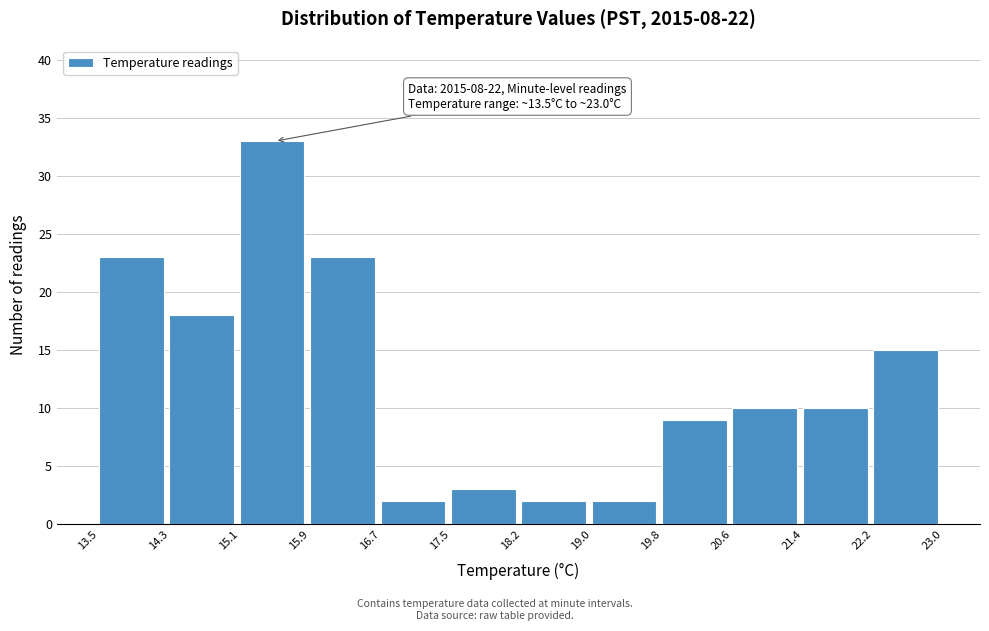

Which range on the x-axis has the tallest bar?

15.1 to 15.9